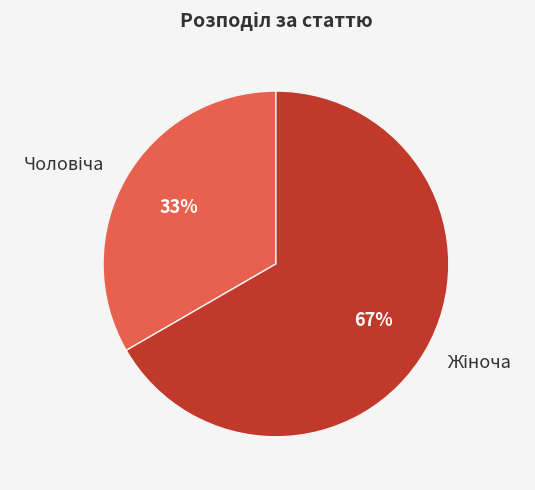

Is there a majority slice in this chart?

Yes